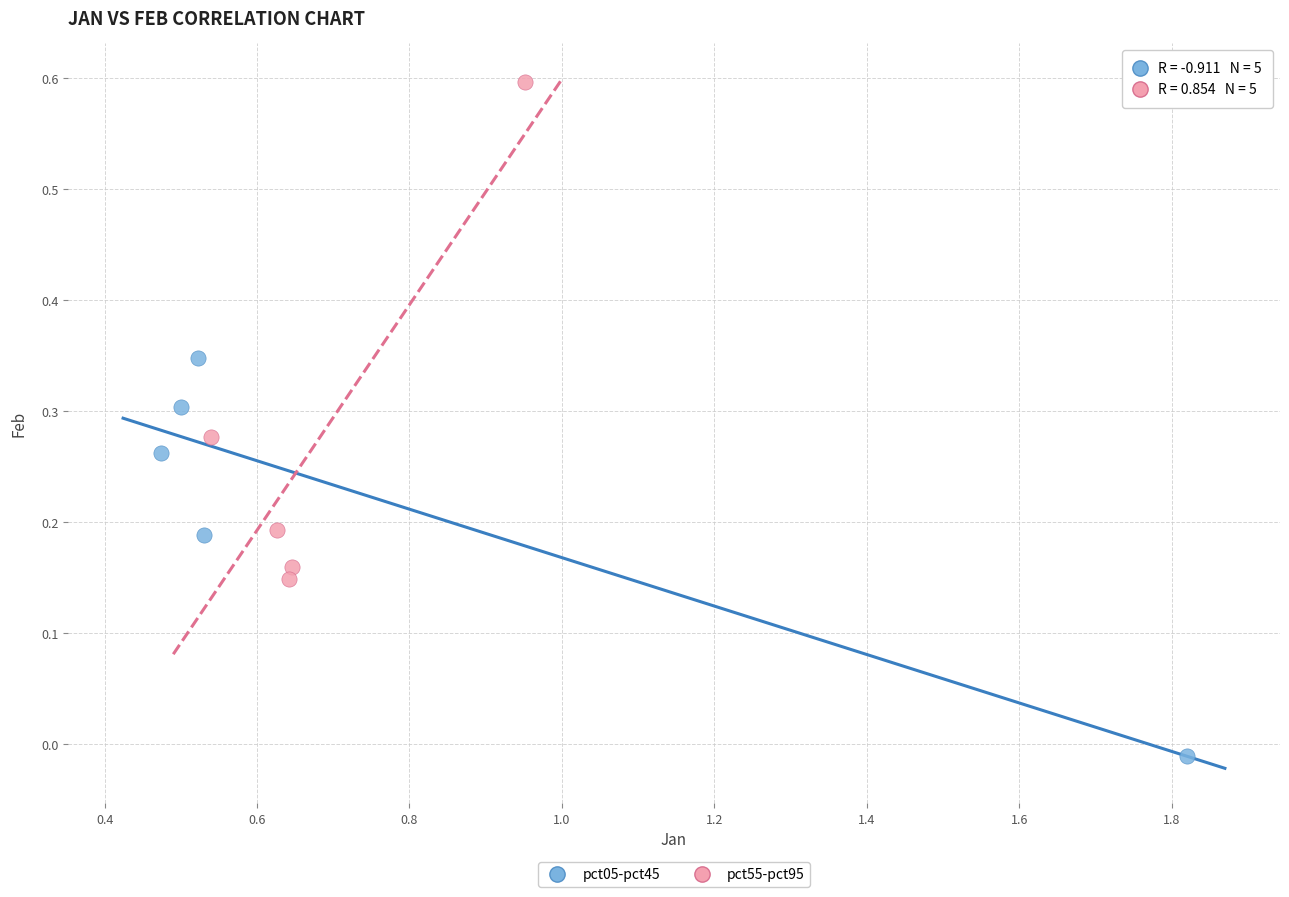

Which series reaches the maximum Y coordinate?

pct55-pct95